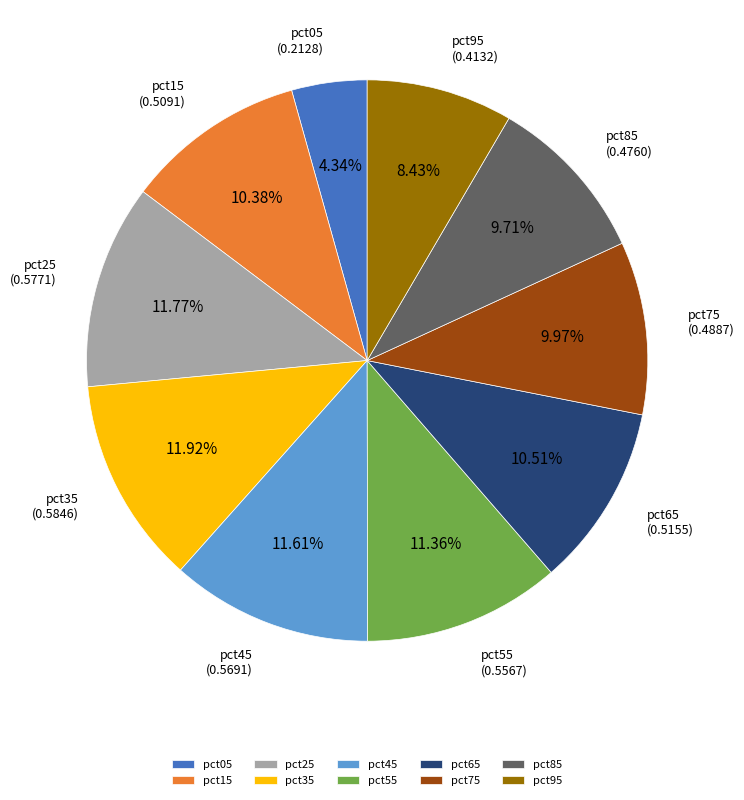

Do pct15 and pct35 together represent more than half of the pie?

No